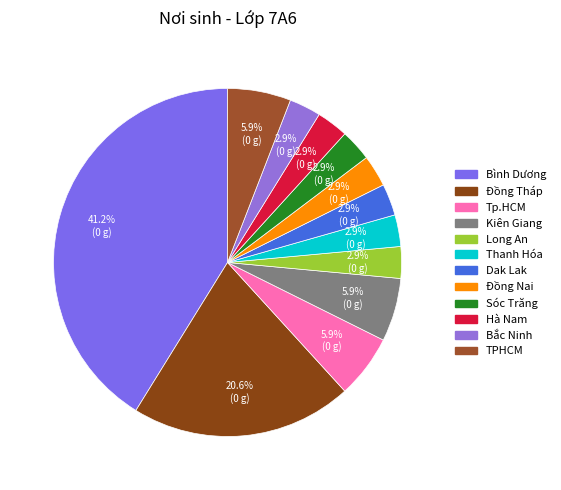

Count the number of slices in the pie.

12